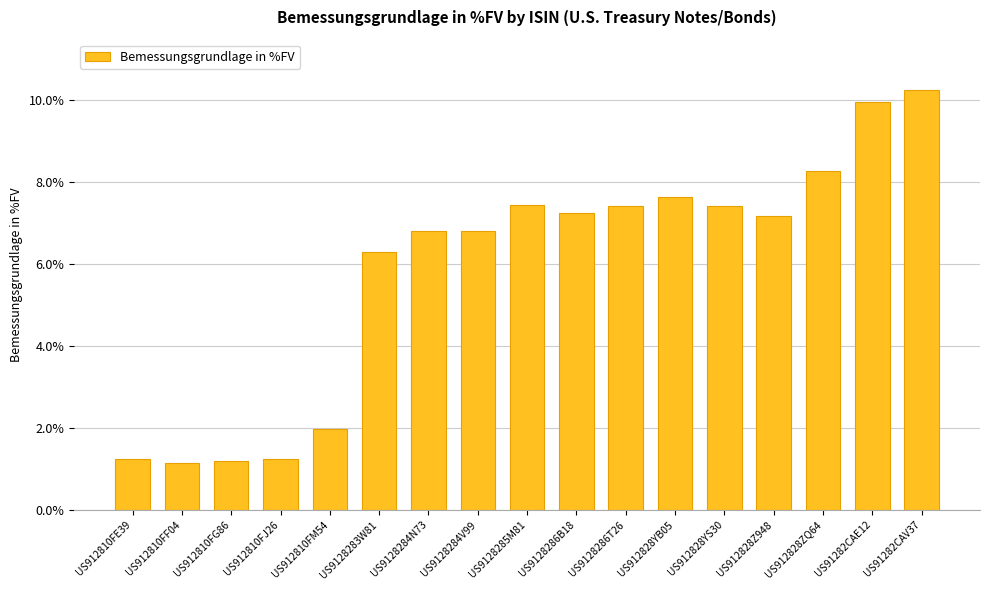

What is the difference between the maximum and minimum values?

9.1